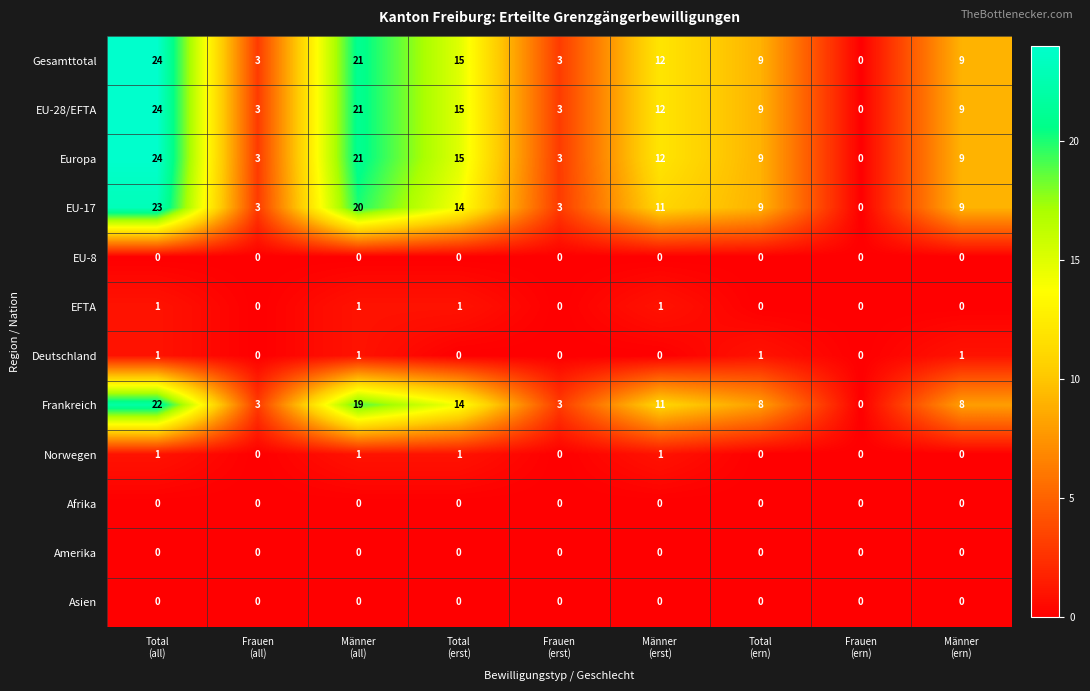

What is the average value of the Gesamttotal series?

11